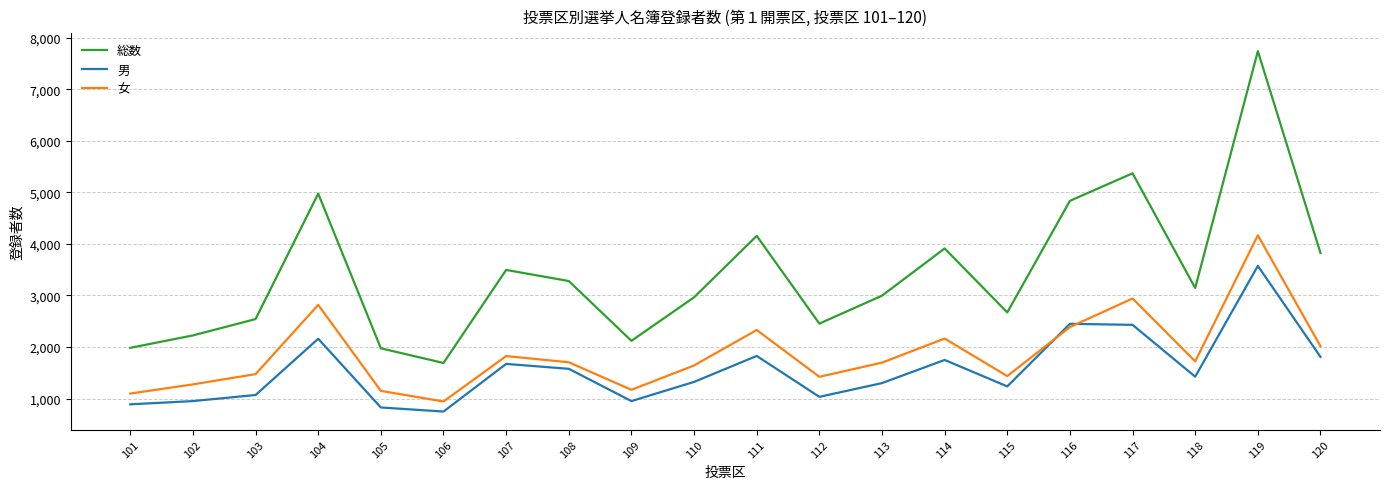

What is the sum of the 総数 values at 114 and 119?

11650